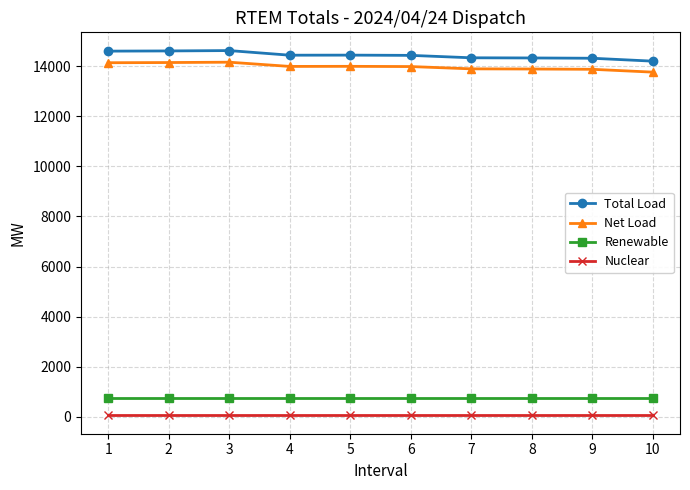

The value of Net Load at 10 is 13762.8. True or false?

True